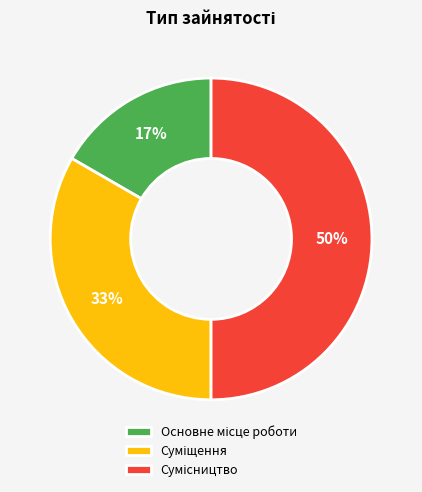

To the nearest percent, what is the average slice percentage?

33%